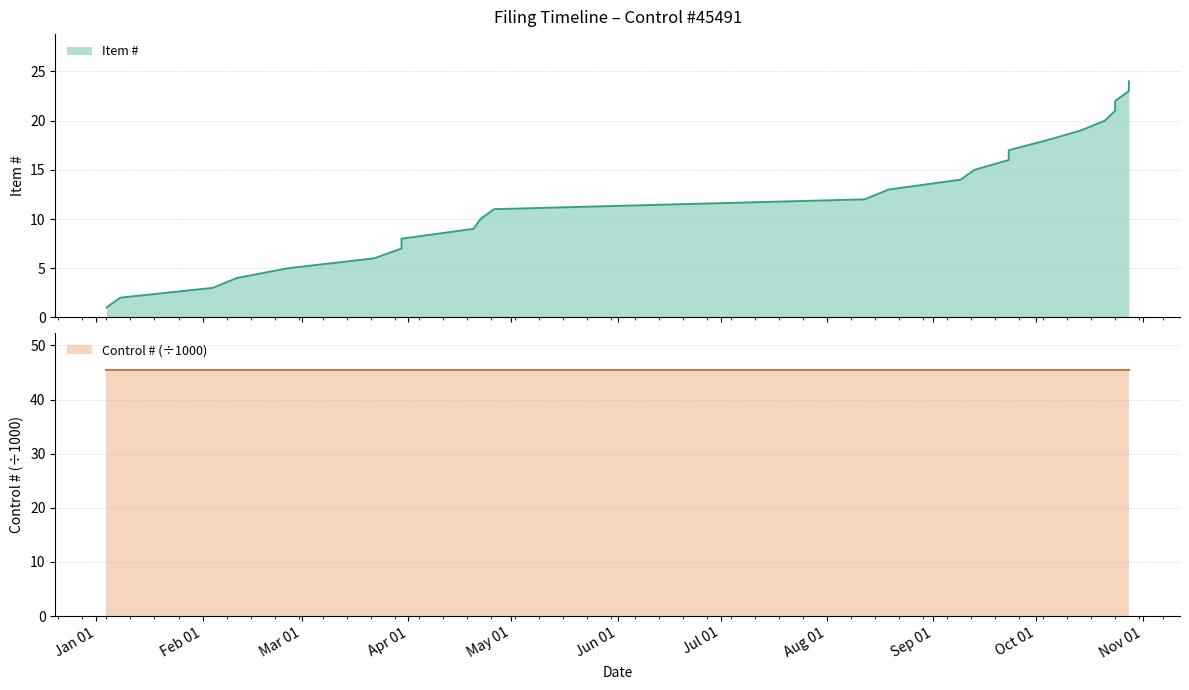

True or false: the data has more than 1 interior local peaks.

False